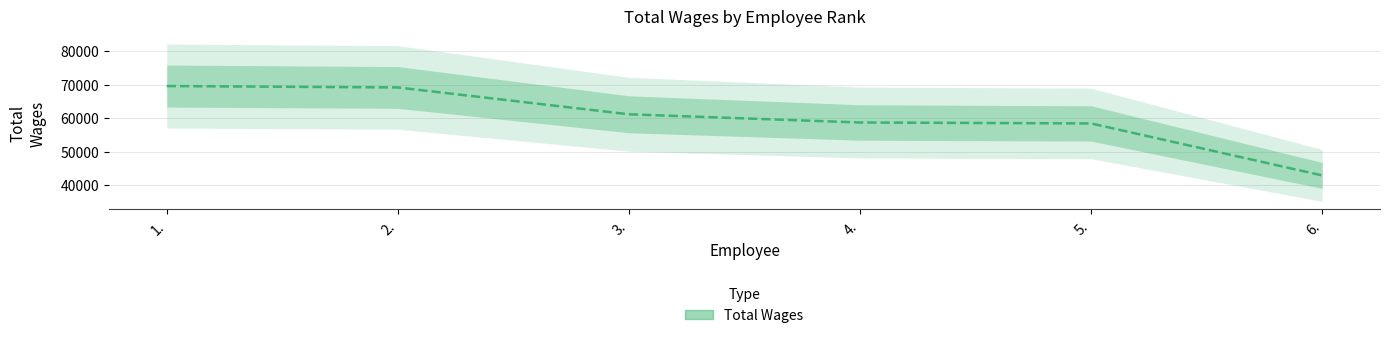

Which has a higher value, 2. or 4.?

2.